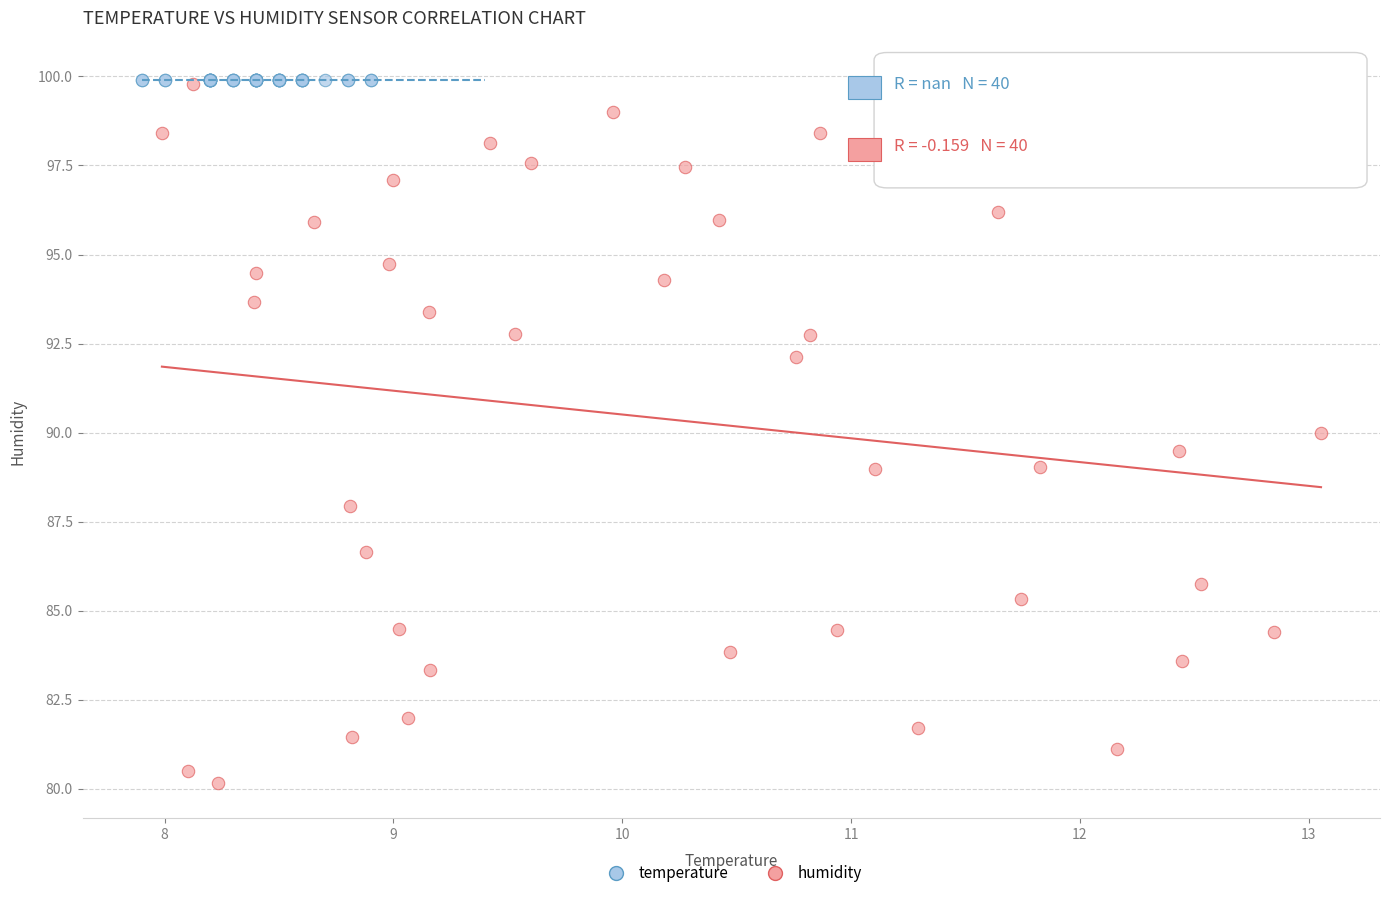

Which series contains the lowest Y value?

humidity